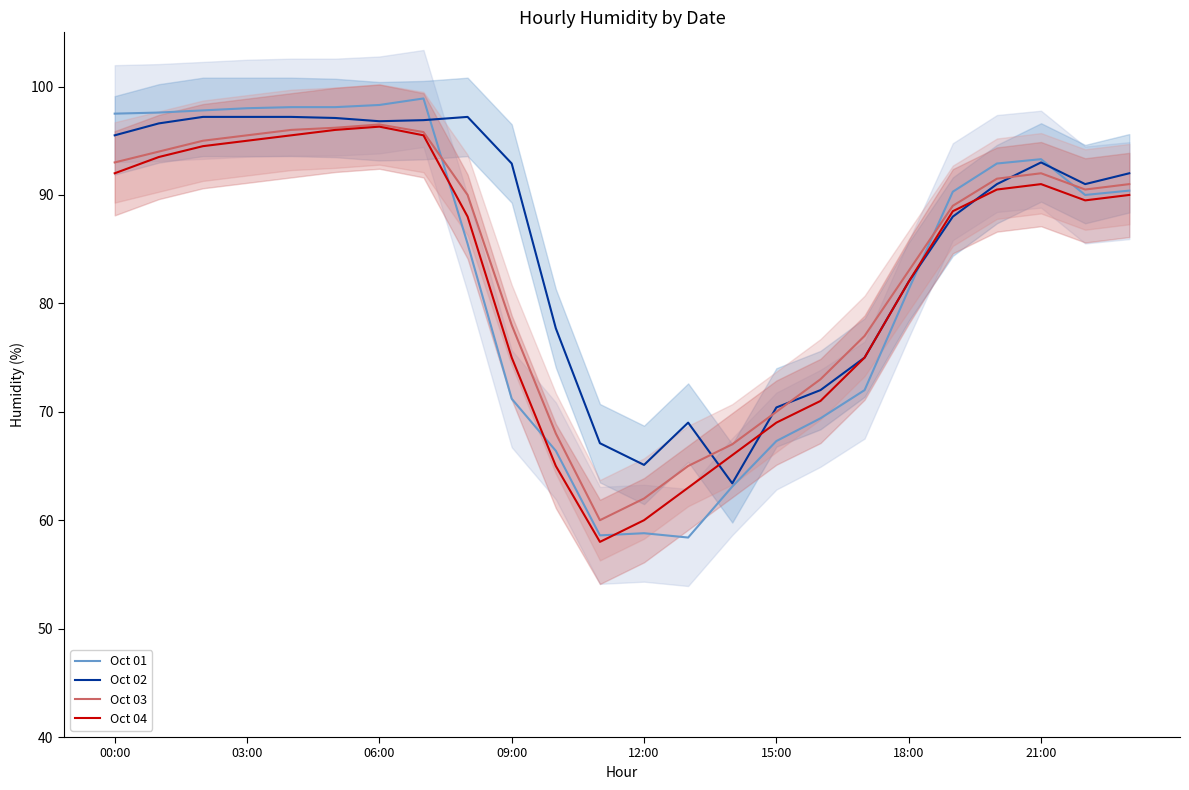

What are all the series names shown in the legend?

Oct 01, Oct 02, Oct 03, Oct 04